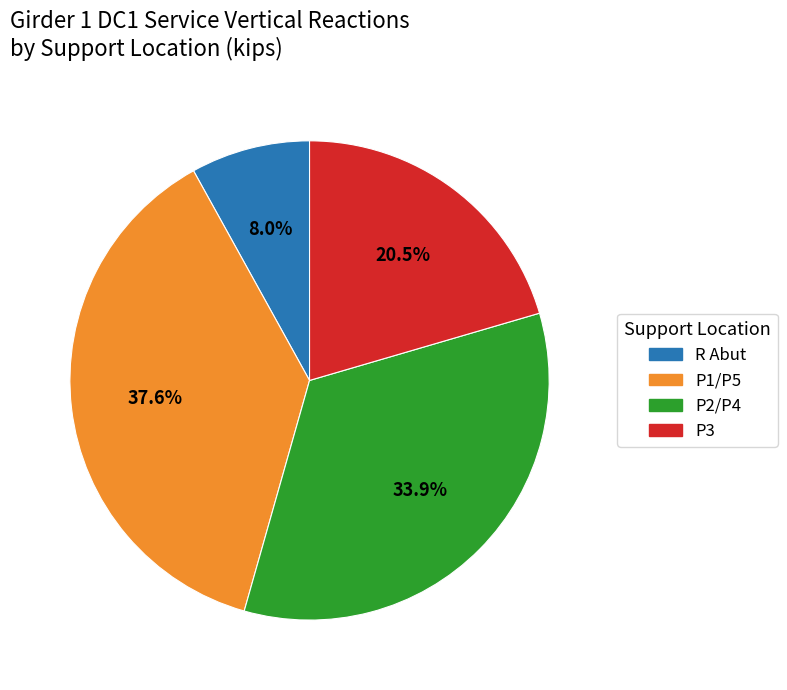

Rank the categories by value from highest to lowest.

P1/P5, P2/P4, P3, R Abut